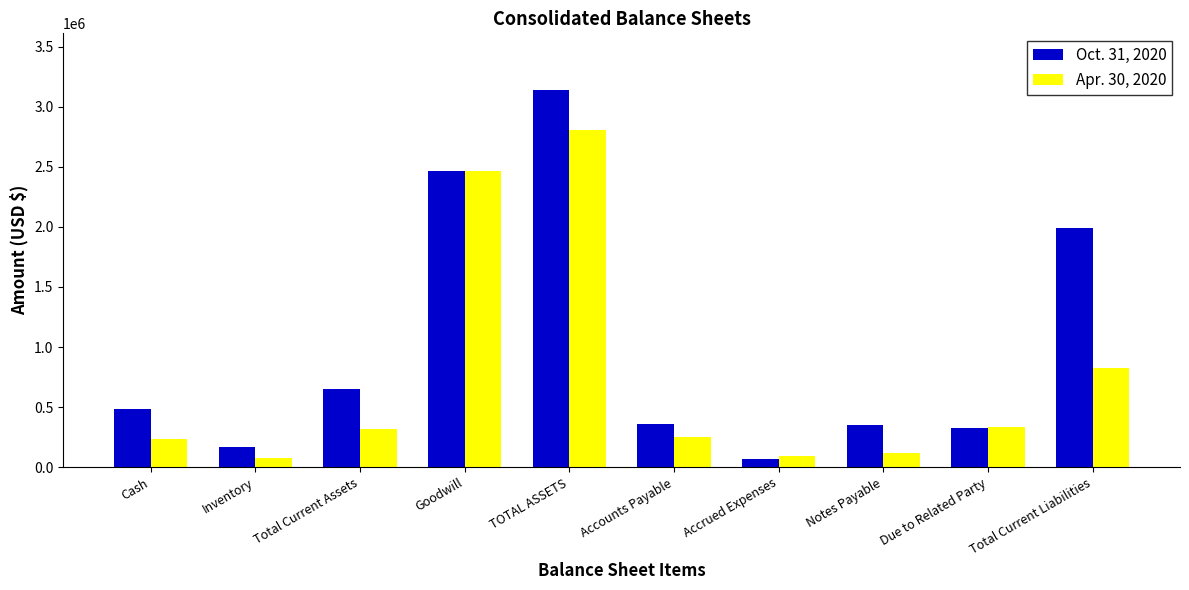

List the series in order of their overall mean, lowest first.

Apr. 30, 2020, Oct. 31, 2020